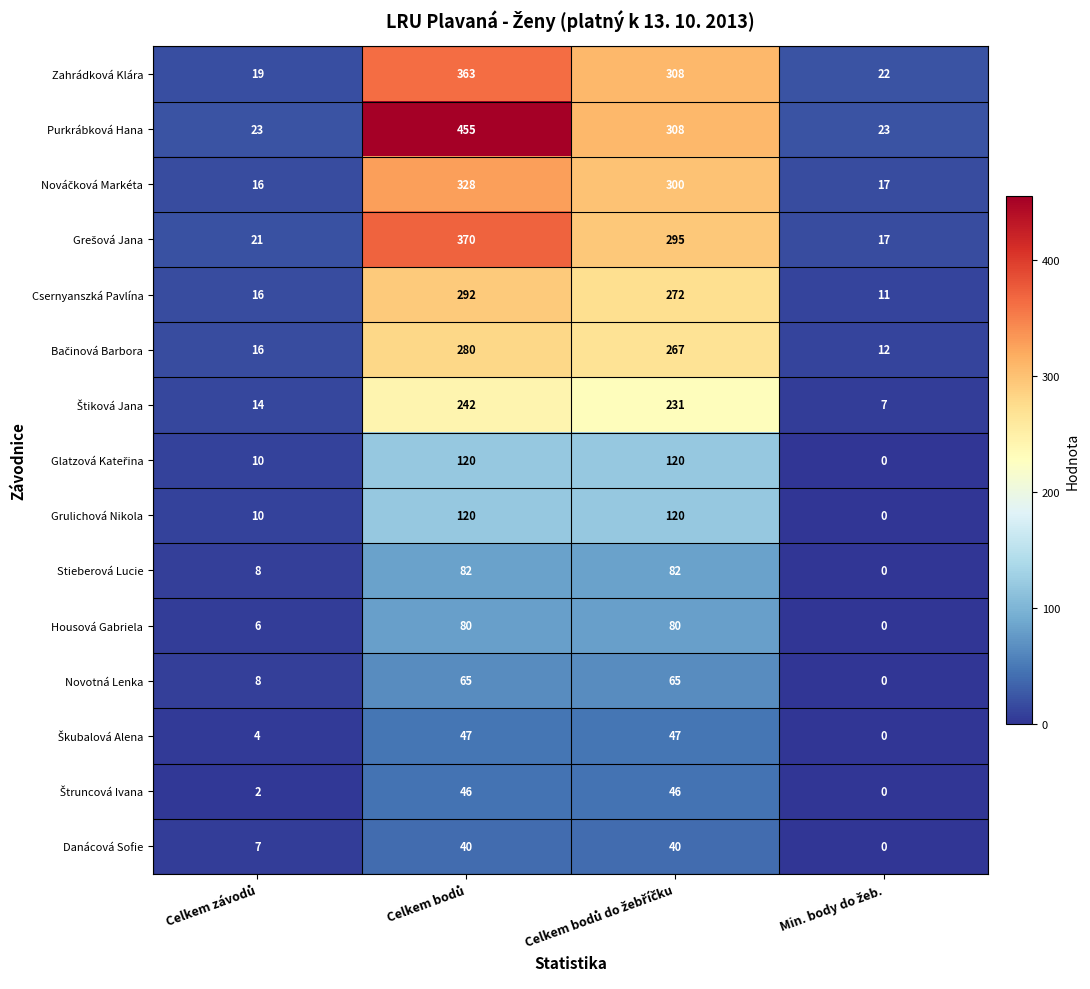

How many series are shown in this chart?

15